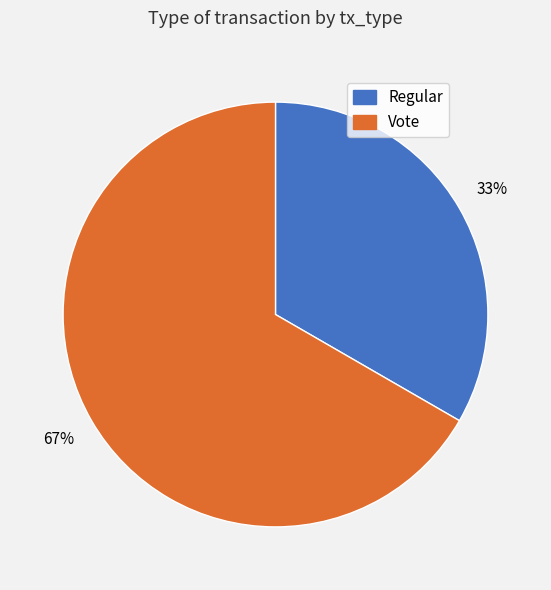

To the nearest percent, what is the average slice percentage?

50%